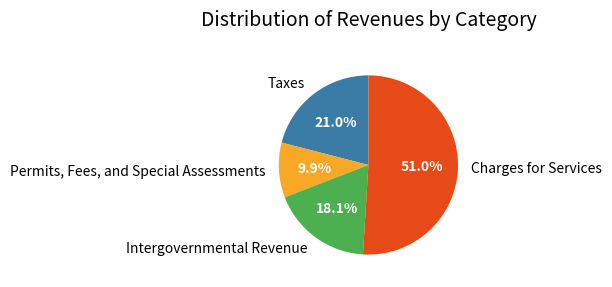

Is it true that Permits, Fees, and Special Assessments is 10% of the pie?

True